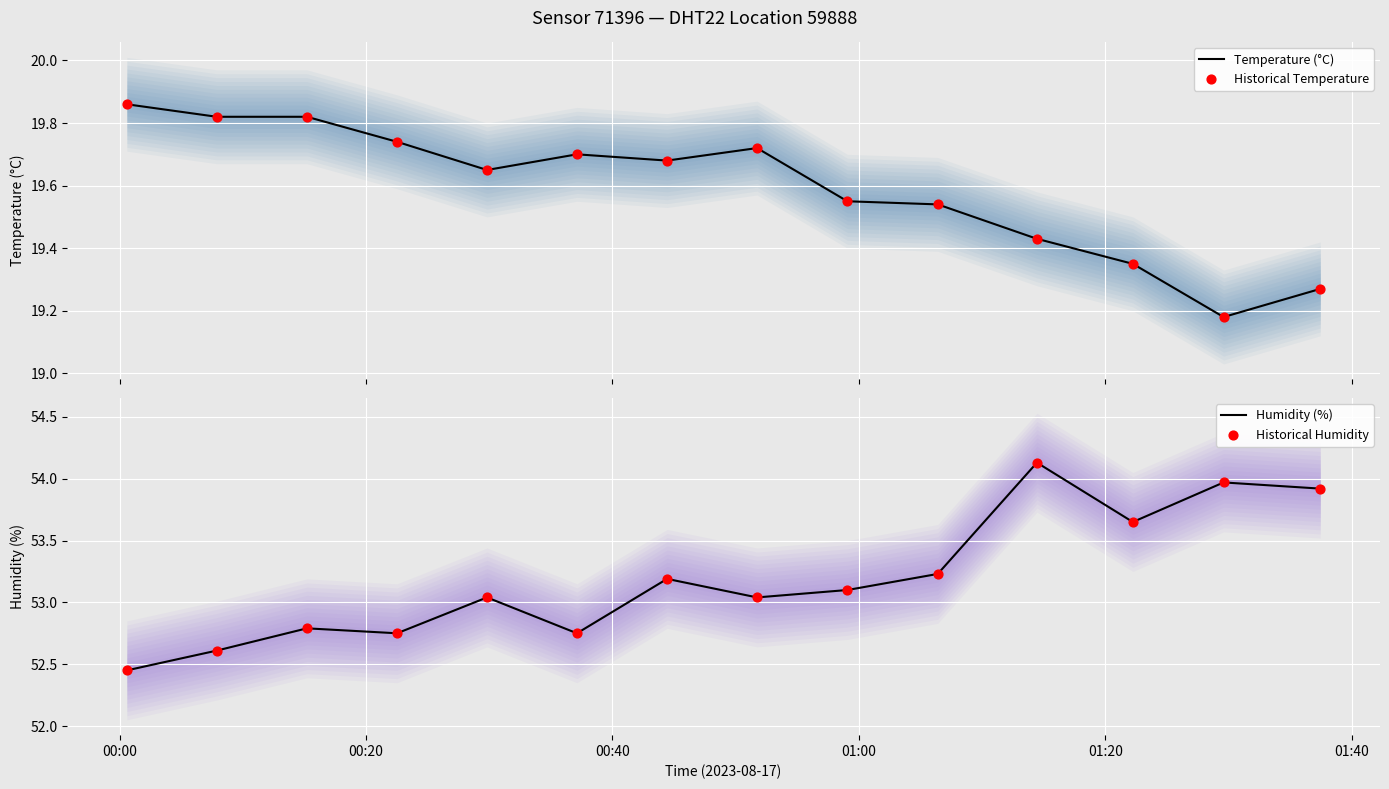

Which series has the largest Y range (max minus min)?

Humidity (%)